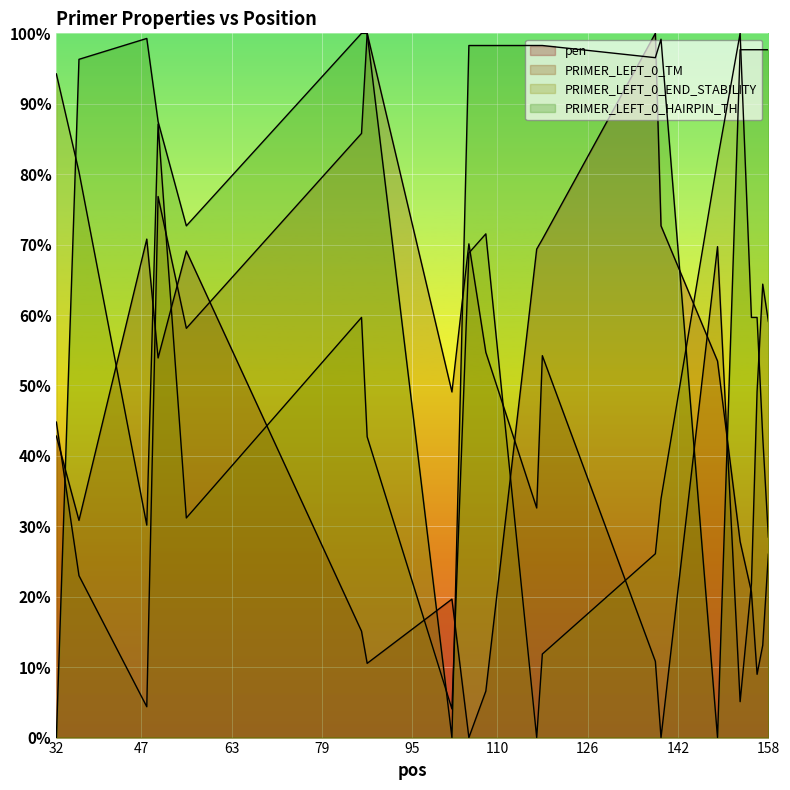

How many distinct data groups are displayed?

4